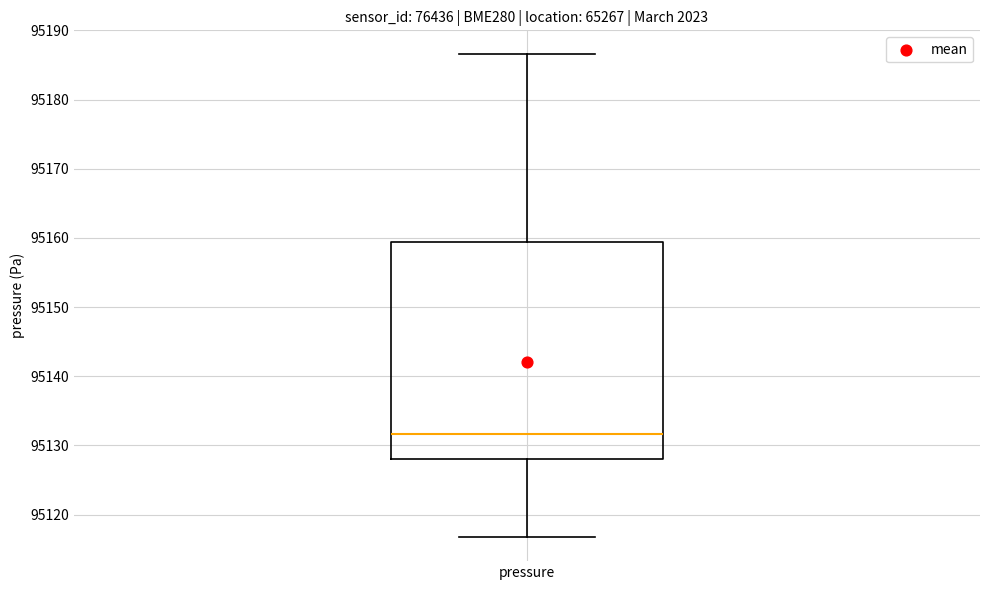

Where does the upper whisker of the box for pressure end on the y-axis? The values are not printed on the chart, so give them approximately, as read against the axis.

95187